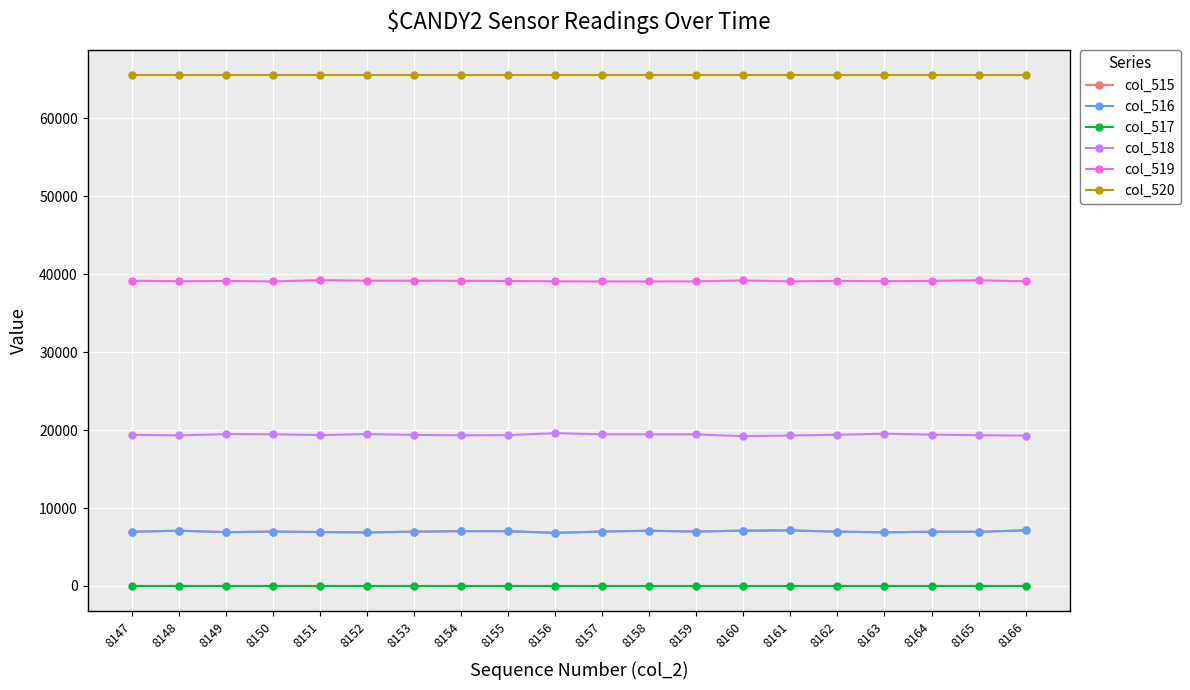

What is the total value across all series at 8152?

137939